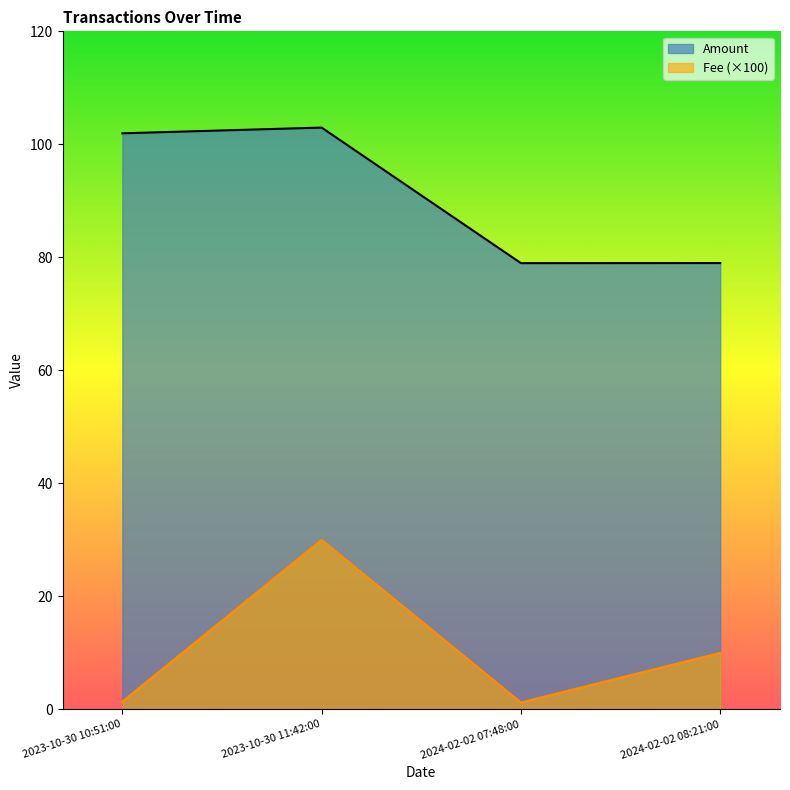

What are all the series names shown in the legend?

Amount, Fee (×100)